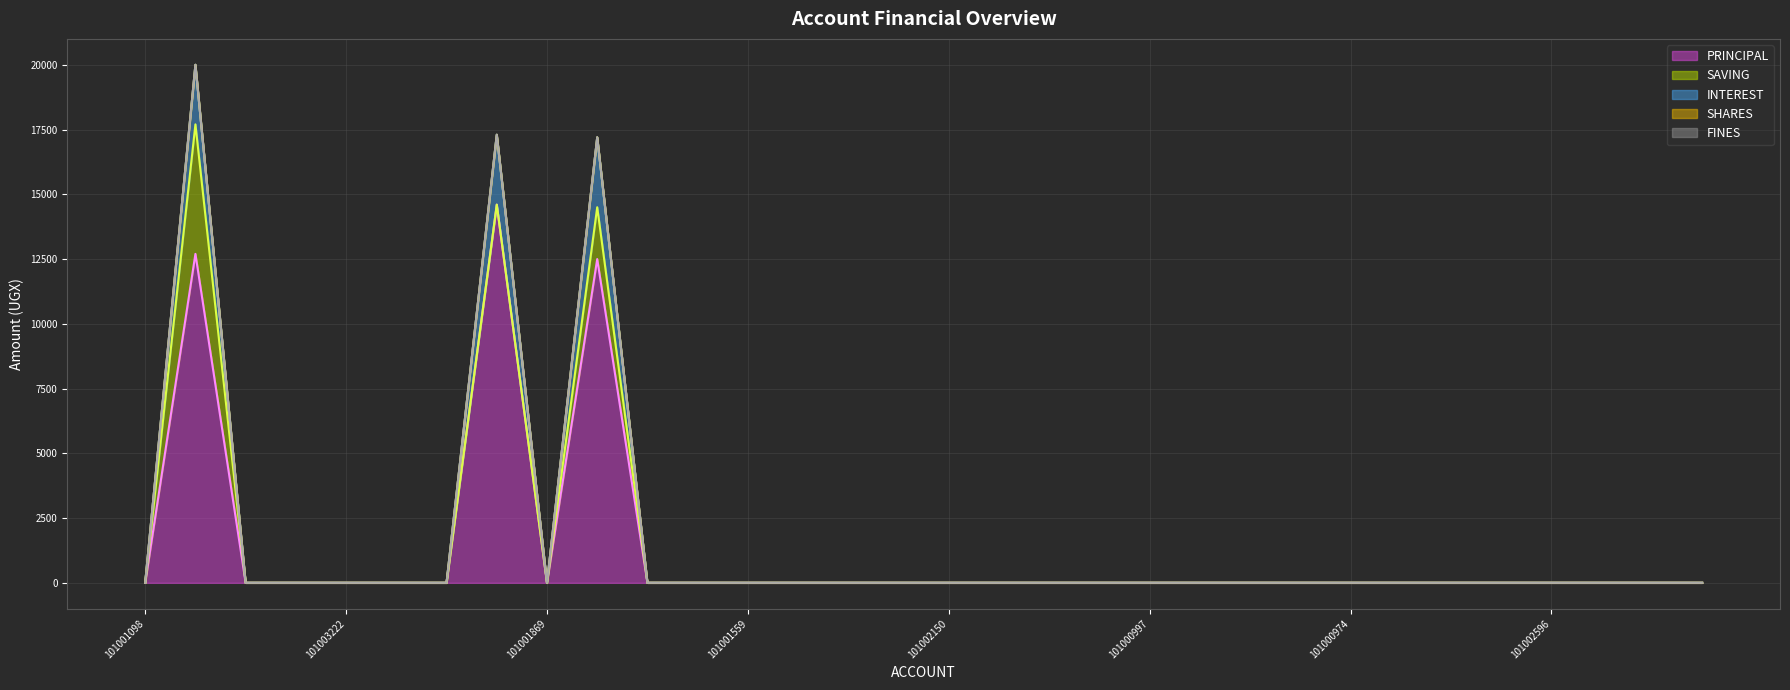

Reading left to right, transcribe all the data shown in this chart.

PRINCIPAL: 0	12700	0	0	0	0	0	14600	0	12500	0	0	0	0	0	0	0	0	0	0	0	0	0	0	0	0	0	0	0	0	0	0
SAVING: 0	5000	0	0	0	0	0	0	0	2000	0	0	0	0	0	0	0	0	0	0	0	0	0	0	0	0	0	0	0	0	0	0
INTEREST: 0	2300	0	0	0	0	0	2700	0	2700	0	0	0	0	0	0	0	0	0	0	0	0	0	0	0	0	0	0	0	0	0	0
SHARES: 0	0	0	0	0	0	0	0	0	0	0	0	0	0	0	0	0	0	0	0	0	0	0	0	0	0	0	0	0	0	0	0
FINES: 0	0	0	0	0	0	0	0	0	0	0	0	0	0	0	0	0	0	0	0	0	0	0	0	0	0	0	0	0	0	0	0